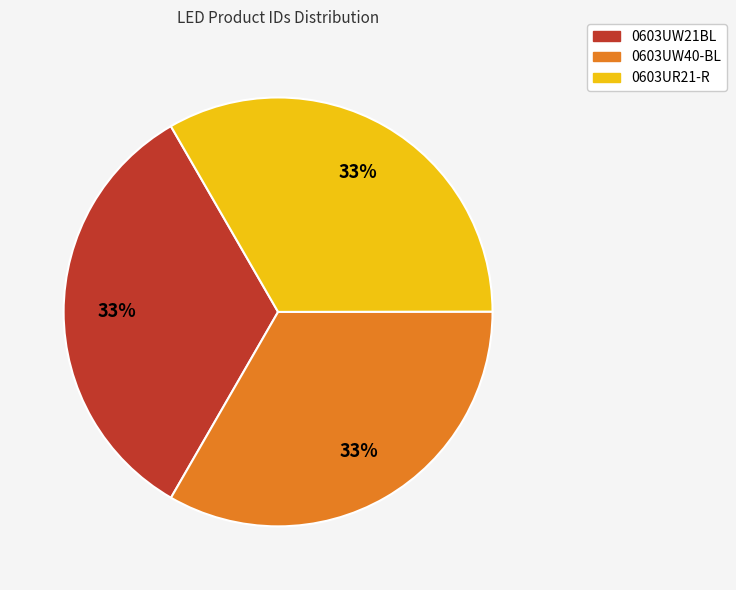

To the nearest percent, what is the average slice percentage?

33%